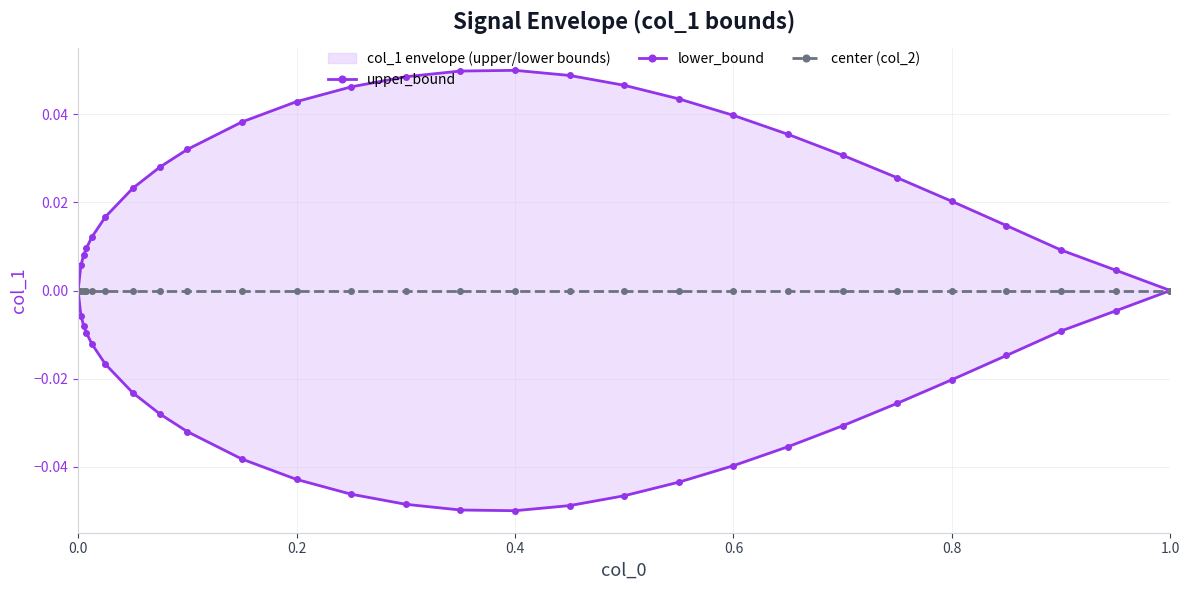

True or false: center (col_2) and lower_bound cross at least once.

False